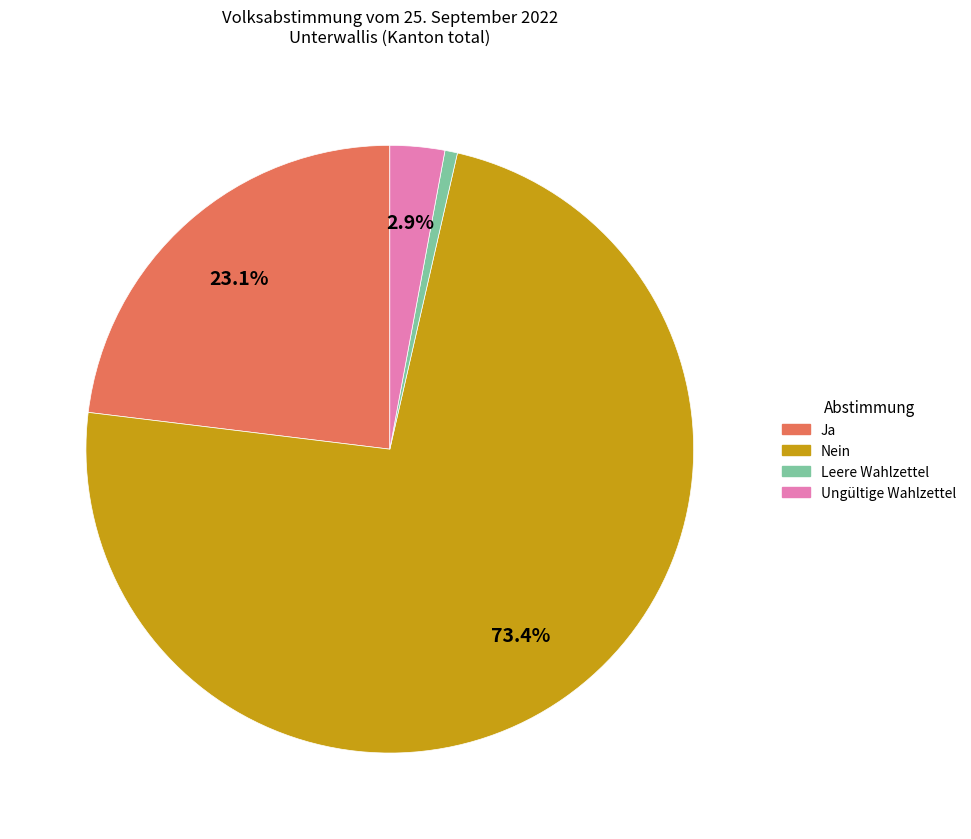

To the nearest percent, what percentage of the pie is Leere Wahlzettel?

1%